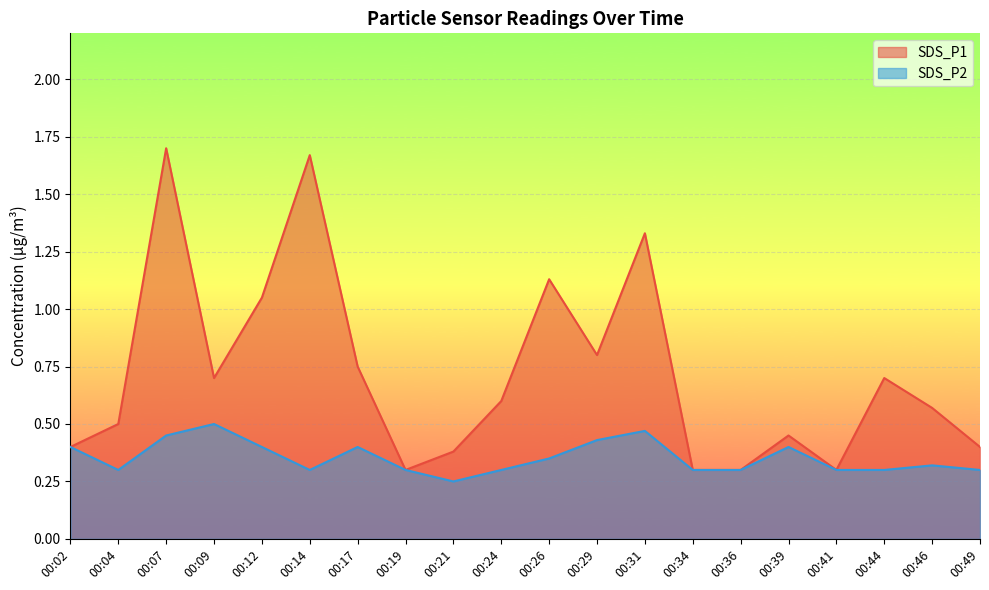

The SDS_P1 series shows 0.6 at 00:49. True or false?

False